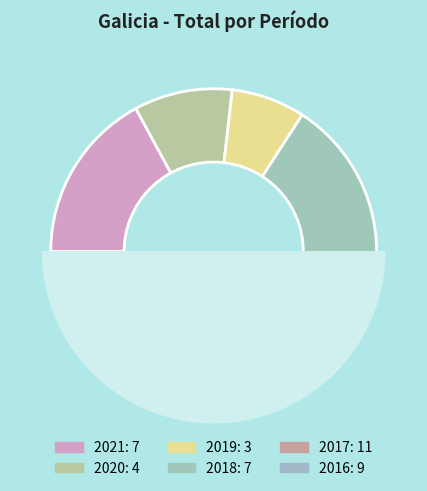

True or false: 2017 accounts for 34% of the total.

False